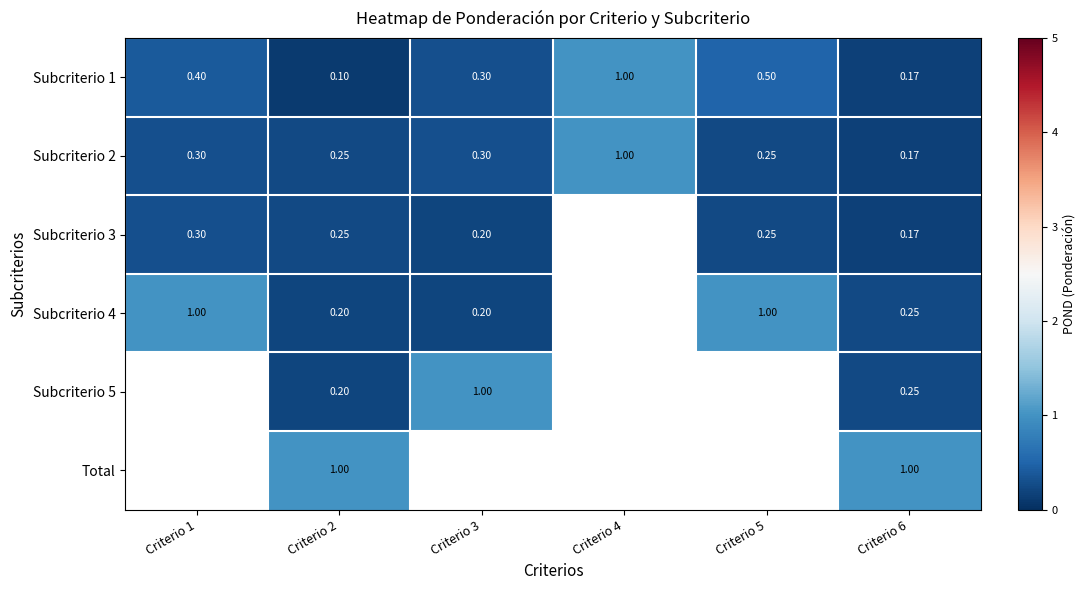

What is the difference between the highest and lowest values at Criterio 3?

0.8